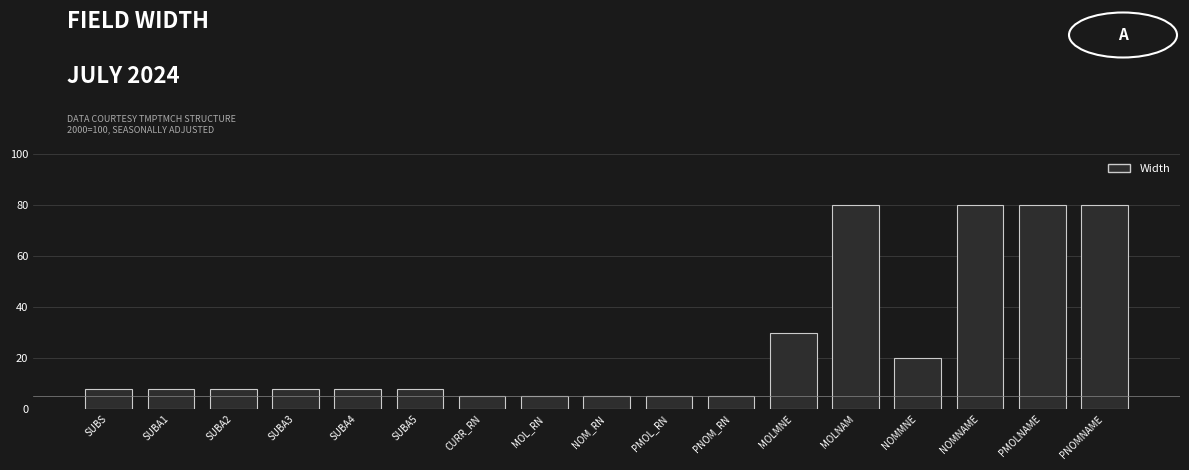

Reading right to left, list all the values displayed in this chart.

80	80	80	20	80	30	5	5	5	5	5	8	8	8	8	8	8